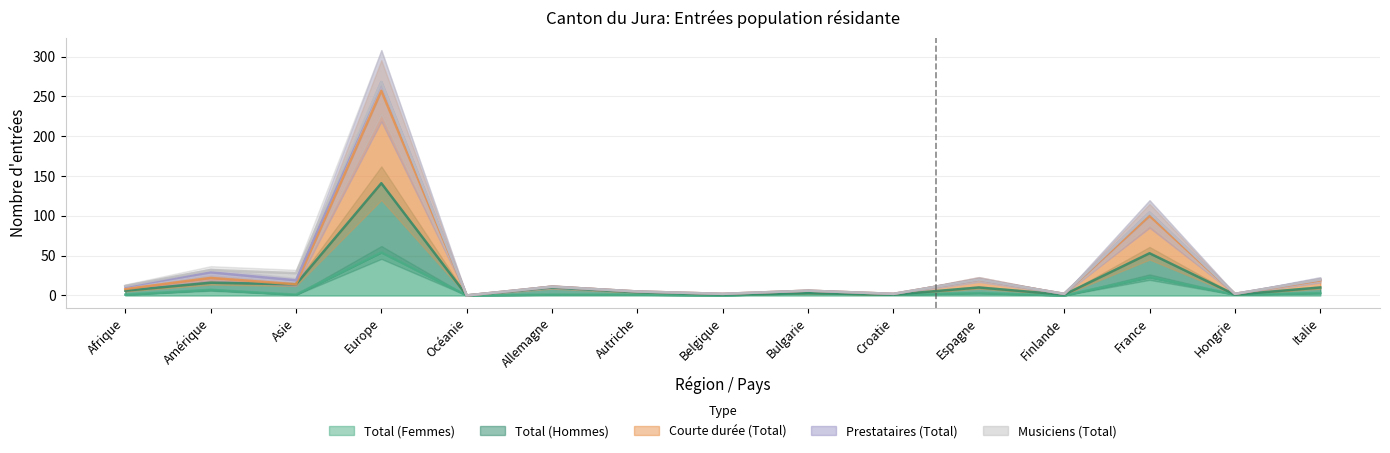

Is it true that Total (Femmes) equals 0 at Océanie?

True